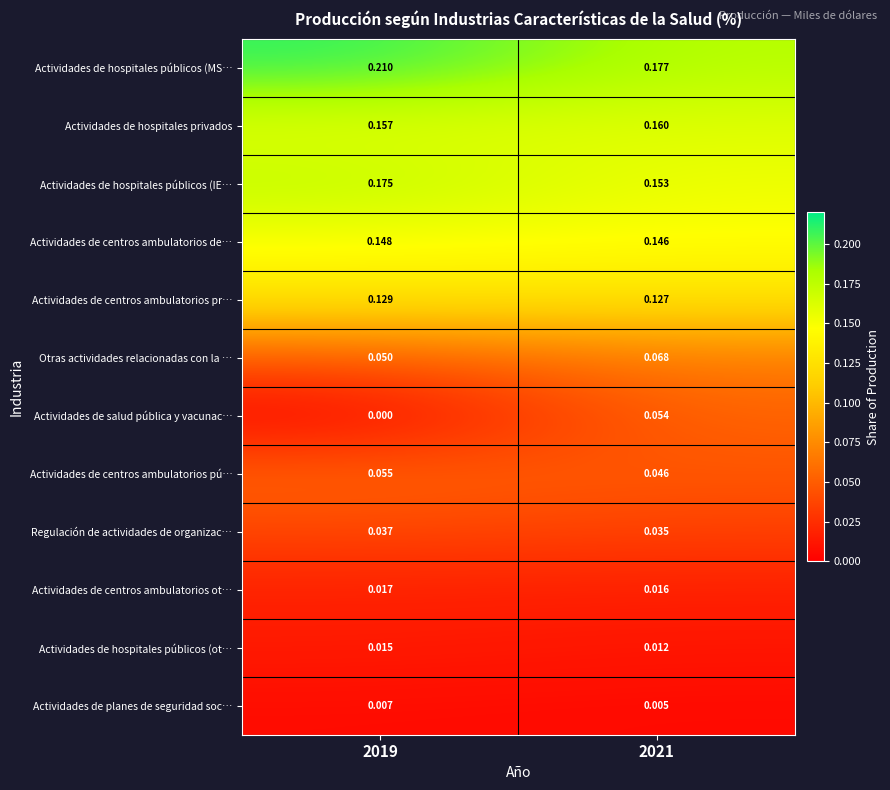

At 2019, list the series in order from smallest to largest.

Actividades de salud pública y vacunac…, Actividades de planes de seguridad soc…, Actividades de hospitales públicos (ot…, Actividades de centros ambulatorios ot…, Regulación de actividades de organizac…, Otras actividades relacionadas con la …, Actividades de centros ambulatorios pú…, Actividades de centros ambulatorios pr…, Actividades de centros ambulatorios de…, Actividades de hospitales privados, Actividades de hospitales públicos (IE…, Actividades de hospitales públicos (MS…